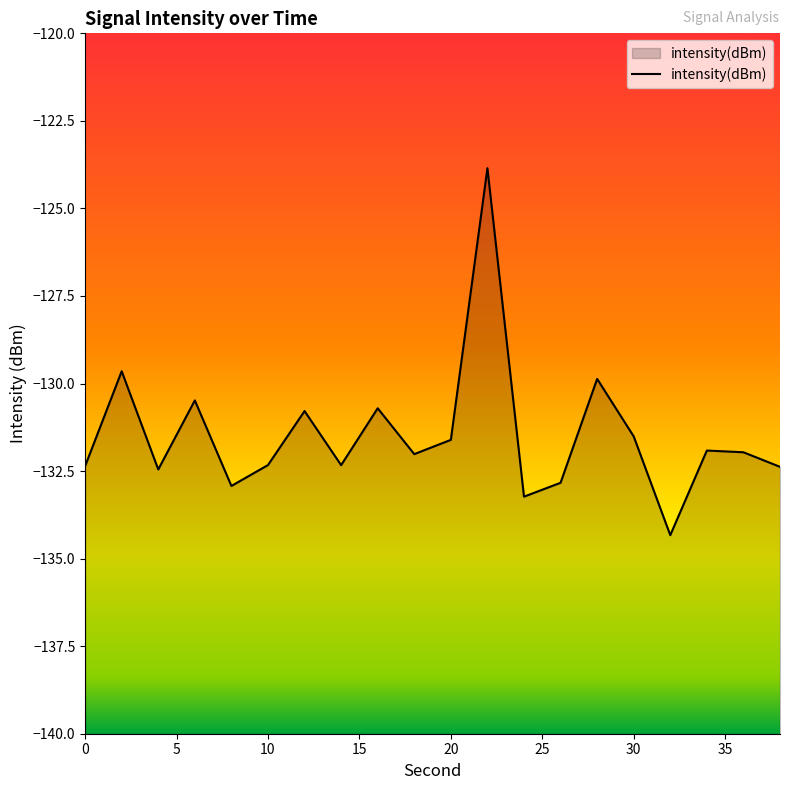

Reading left to right, what are all the values shown in this chart?

0=-132.4	2=-129.6	4=-132.5	6=-130.5	8=-132.9	10=-132.3	12=-130.8	14=-132.3	16=-130.7	18=-132.0	20=-131.6	22=-123.9	24=-133.2	26=-132.8	28=-129.9	30=-131.5	32=-134.3	34=-131.9	36=-132.0	38=-132.4